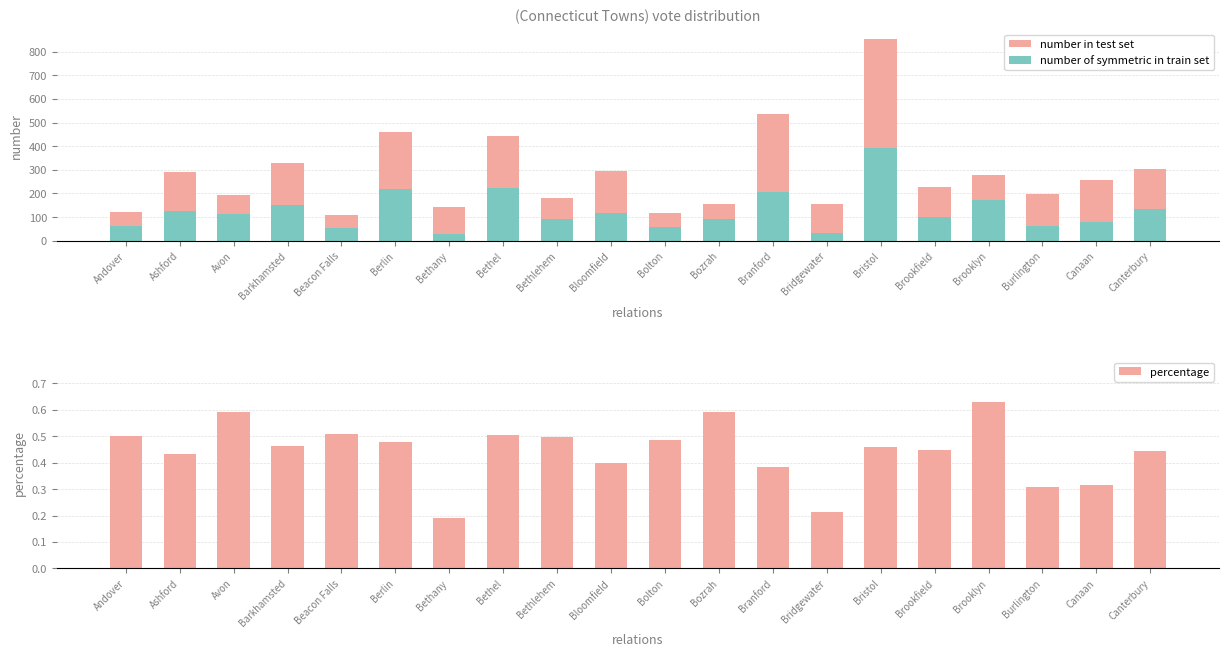

Where is percentage nearest to the value 0?

Bethany